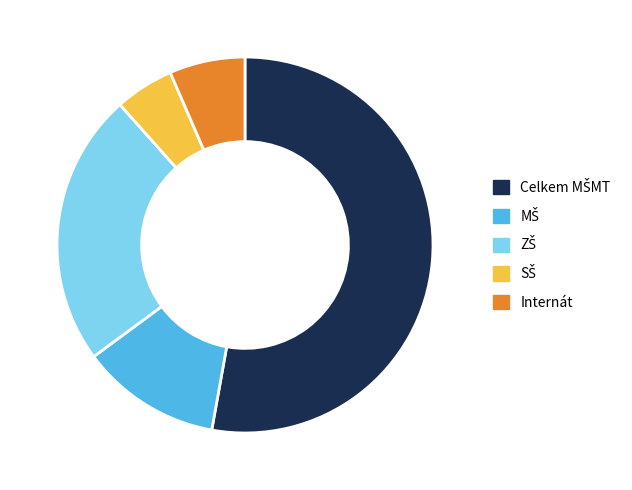

Is it true that Internát is 1% of the pie?

False